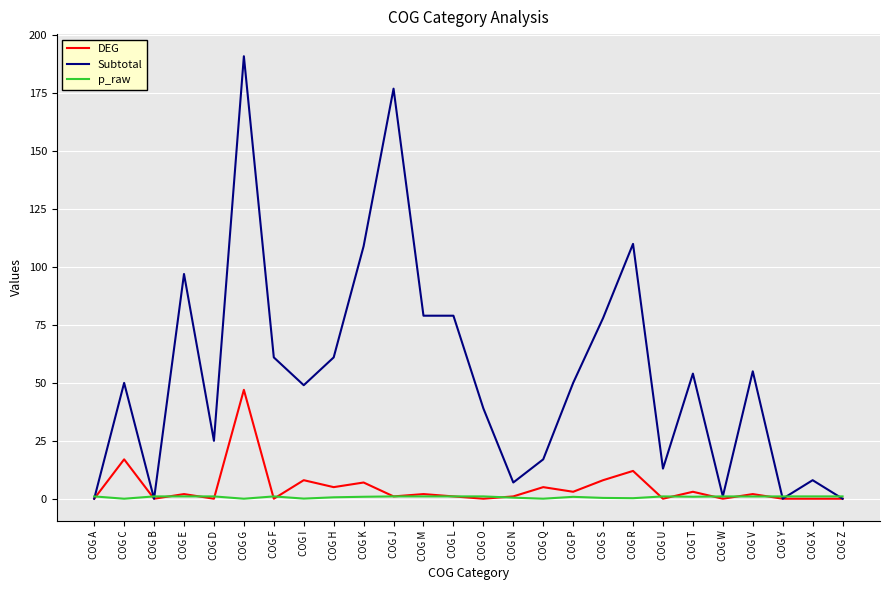

What position from the right is COG F?

20